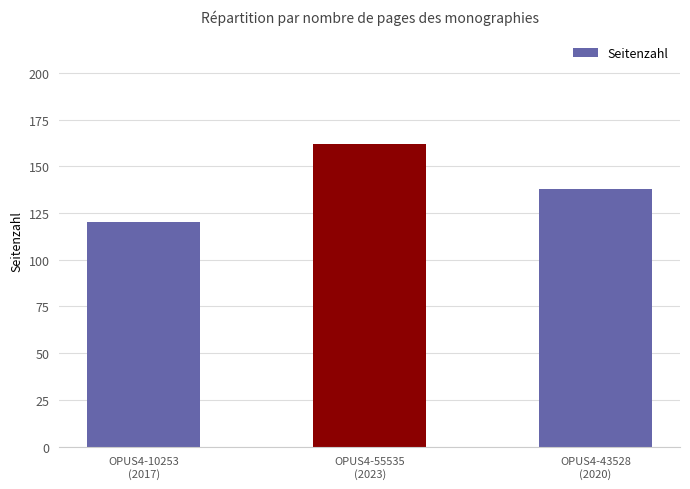

Rank the categories by value from lowest to highest.

OPUS4-10253
(2017), OPUS4-43528
(2020), OPUS4-55535
(2023)